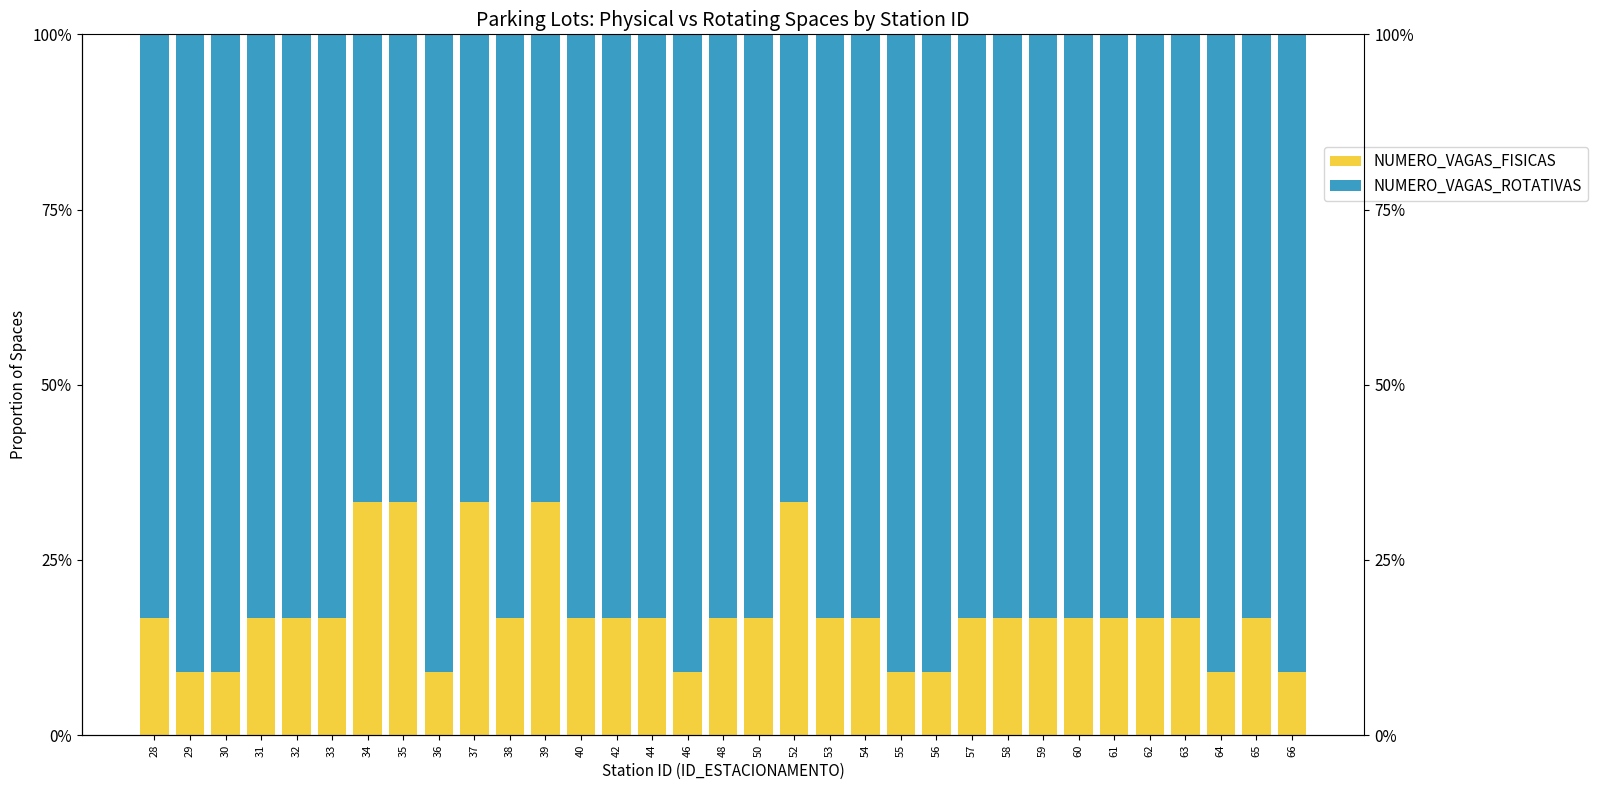

How many categories are shown in the chart?

33